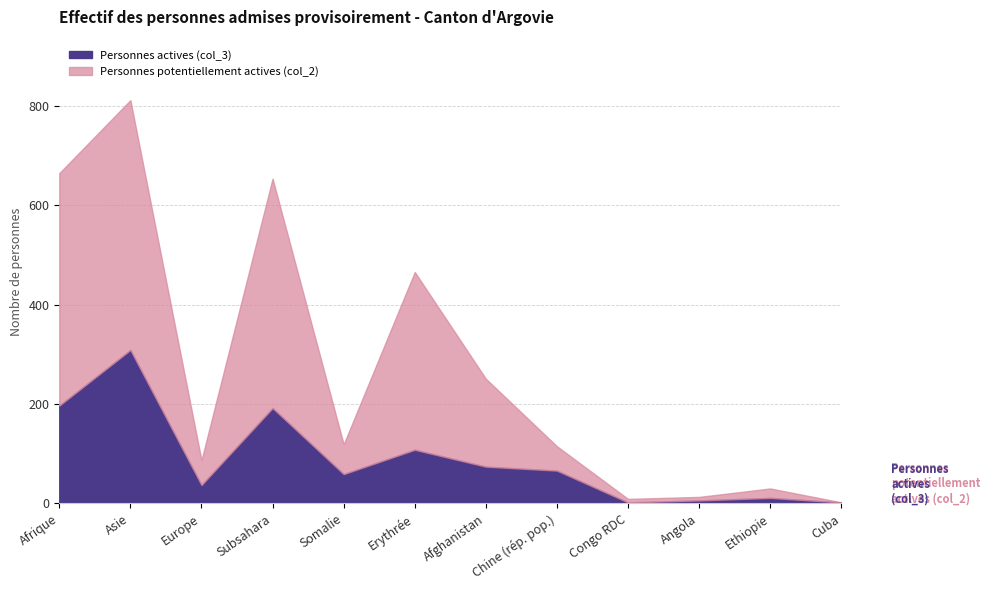

What are all the series names shown in the legend?

Personnes actives (col_3), Personnes potentiellement actives (col_2)